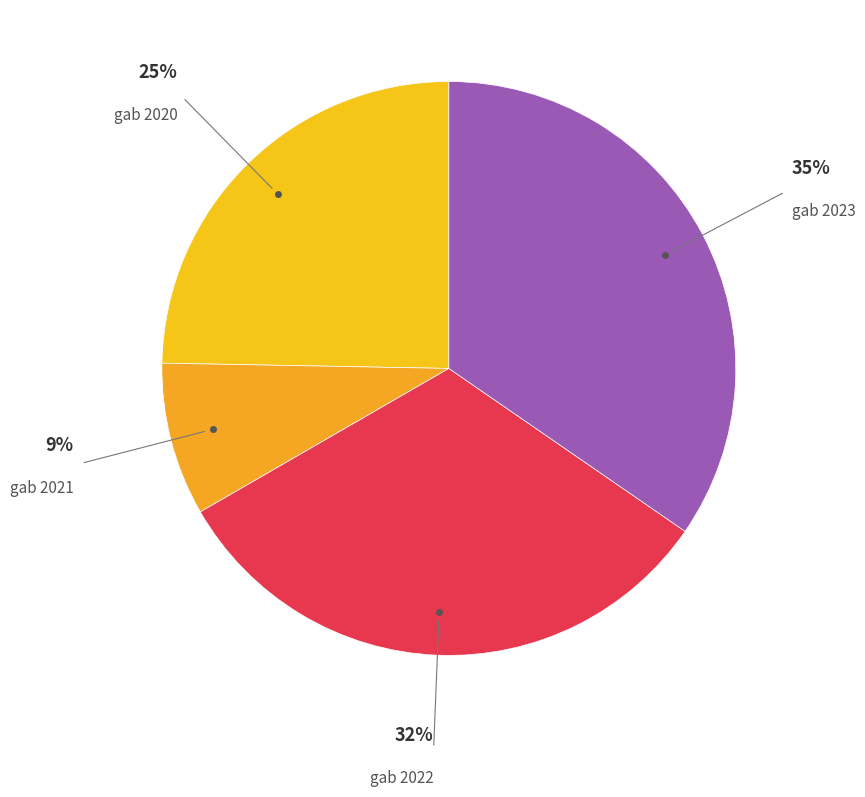

Which has a higher value, gab 2022 or gab 2023?

gab 2023